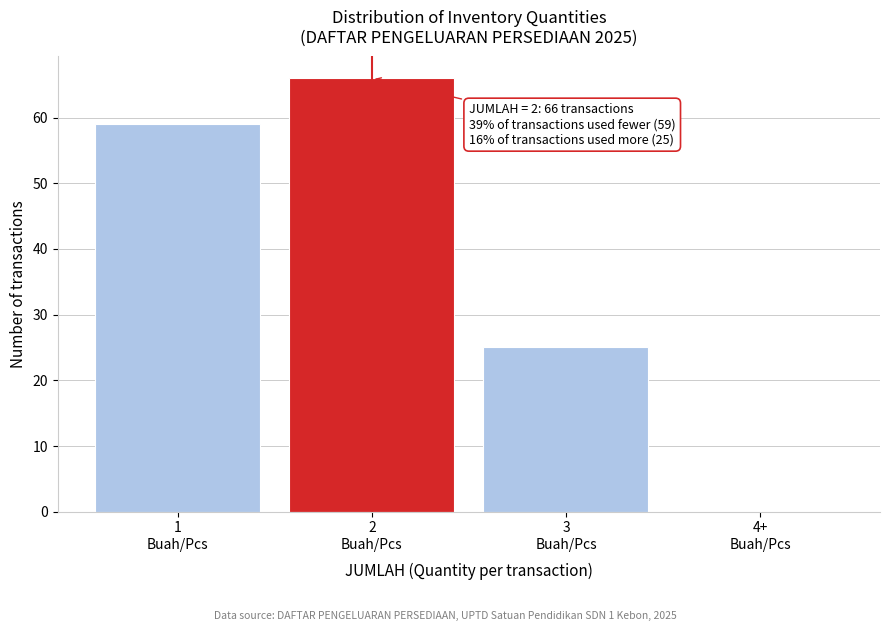

What is the greatest value displayed?

66